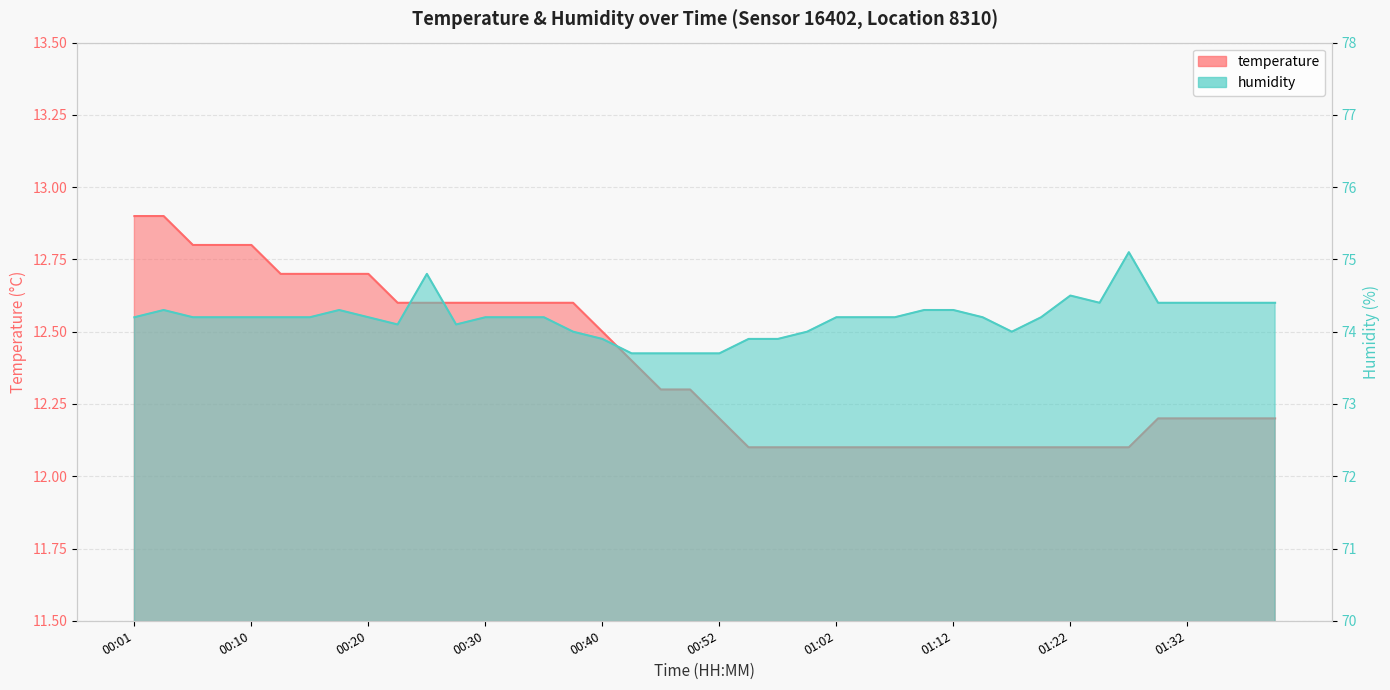

At which label does humidity reach its minimum?

00:42